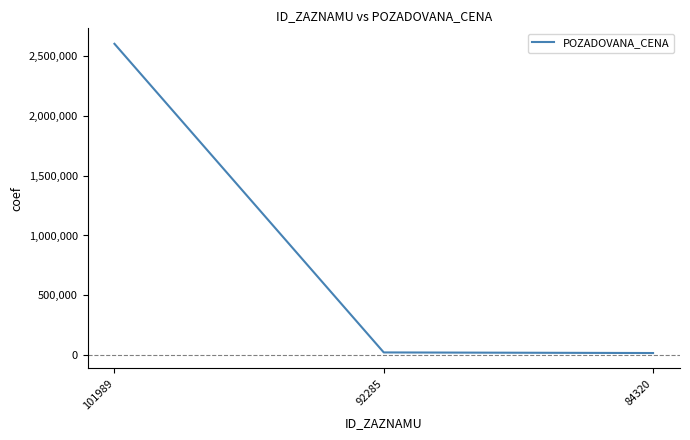

Which category has the highest value across all series?

101989